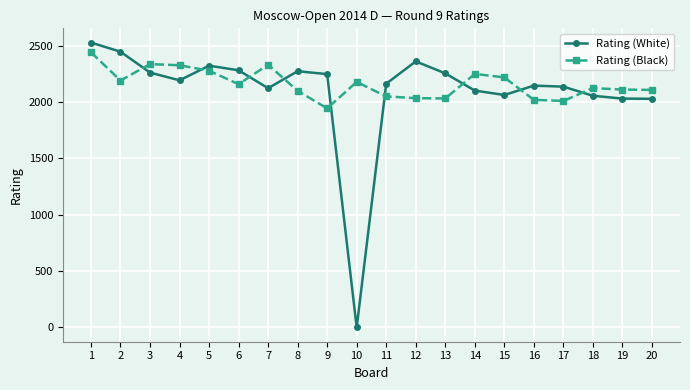

How many lines are shown in the chart?

2